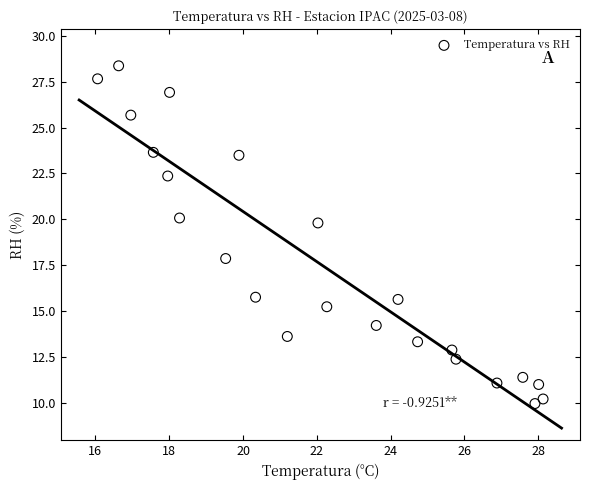

What Y value in the scatter plot is closest to 19?

19.8